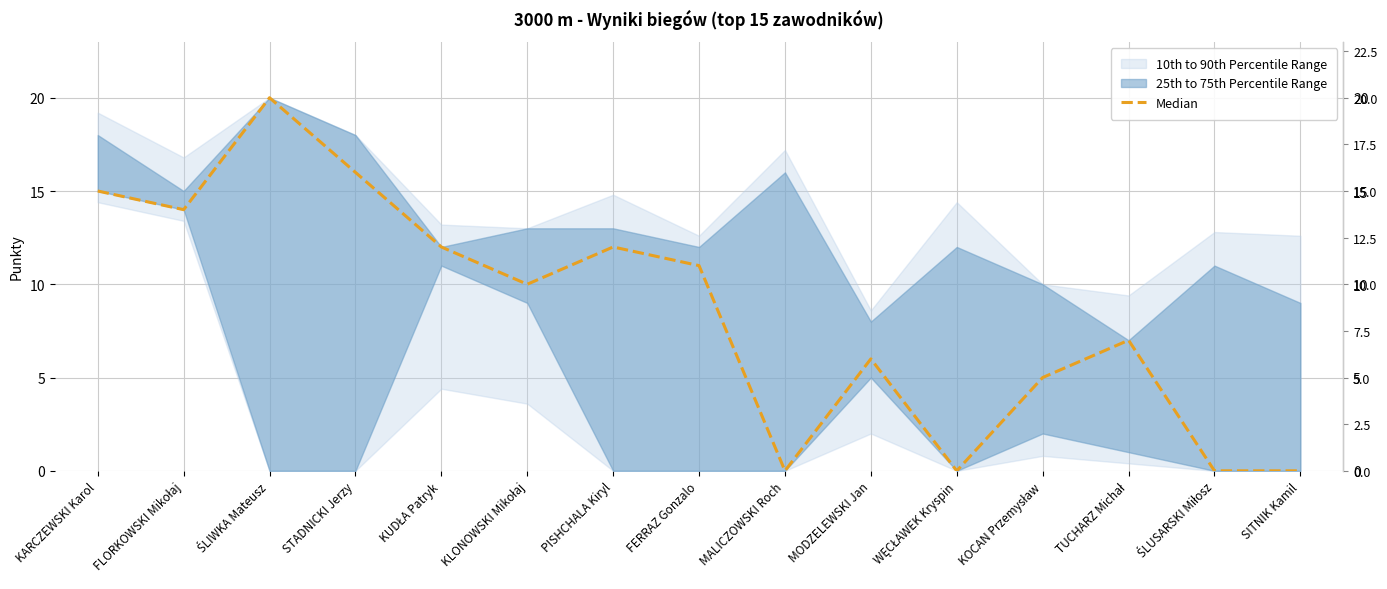

What is the label of the 9th point from the left?

MALICZOWSKI Roch